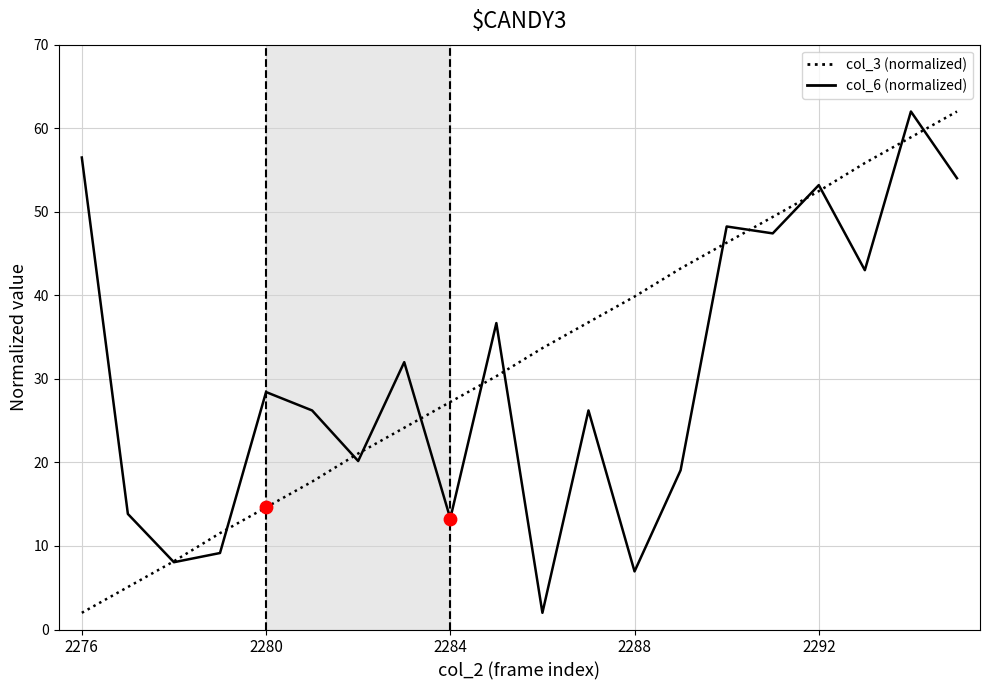

What is the maximum value for col_3 (normalized)?

62.0